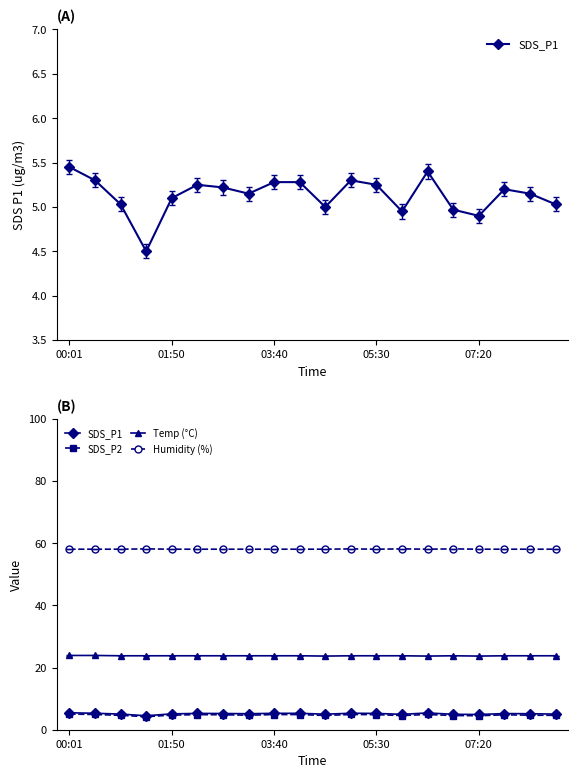

Reading left to right, transcribe all the data shown in this chart.

SDS_P1: 5.5	5.3	5.0	4.5	5.1	5.2	5.2	5.2	5.3	5.3	5.0	5.3	5.2	5.0	5.4	5.0	4.9	5.2	5.2	5.0
SDS_P2: 5.0	4.9	4.6	4.2	4.7	4.8	4.8	4.7	4.9	4.9	4.6	4.9	4.8	4.6	4.9	4.6	4.5	4.8	4.7	4.6
Temp (°C): 23.9	23.9	23.8	23.8	23.8	23.8	23.8	23.8	23.8	23.8	23.7	23.8	23.8	23.8	23.7	23.8	23.7	23.8	23.8	23.8
Humidity (%): 58.1	58.1	58.1	58.2	58.1	58.1	58.1	58.1	58.1	58.1	58.1	58.2	58.1	58.2	58.1	58.2	58.1	58.1	58.1	58.1